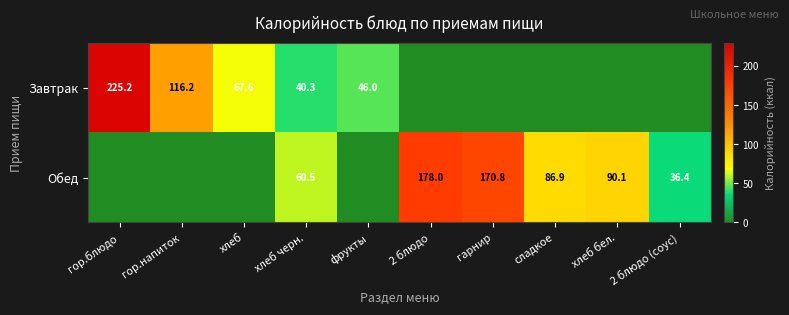

The Завтрак series shows 225.2 at гор.блюдо. True or false?

True